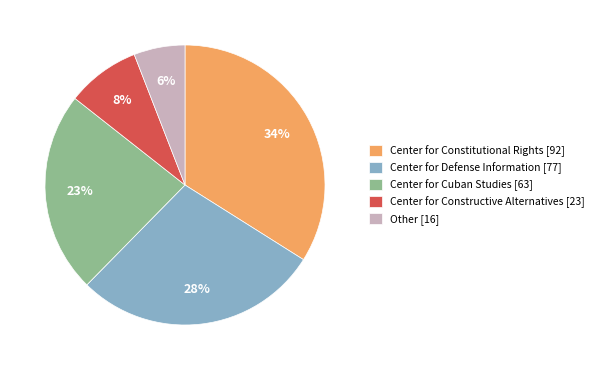

Is the sum of Center for Constructive Alternatives [23] and Other [16] greater than half?

No